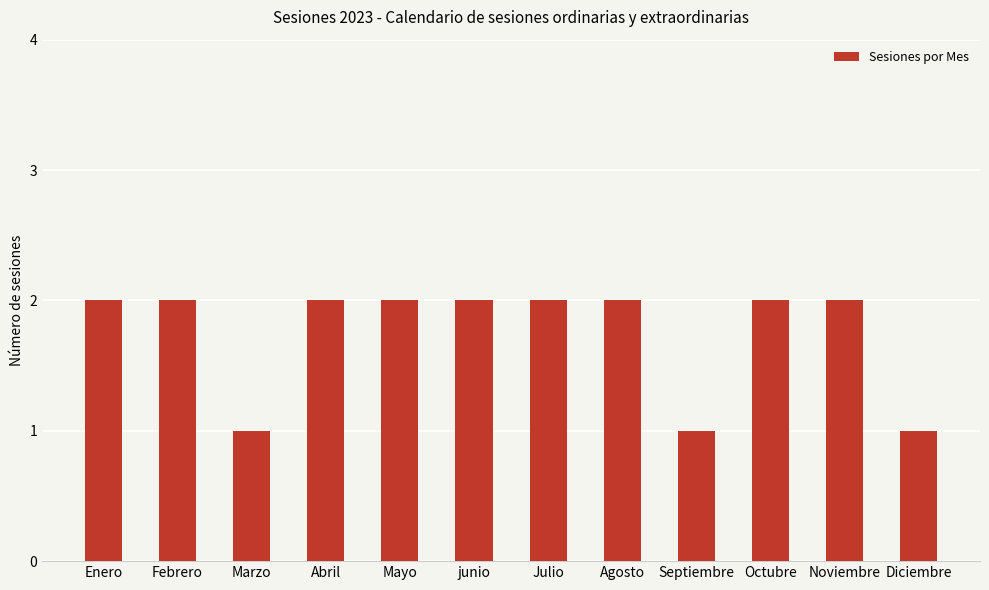

What is the sum of all values?

21